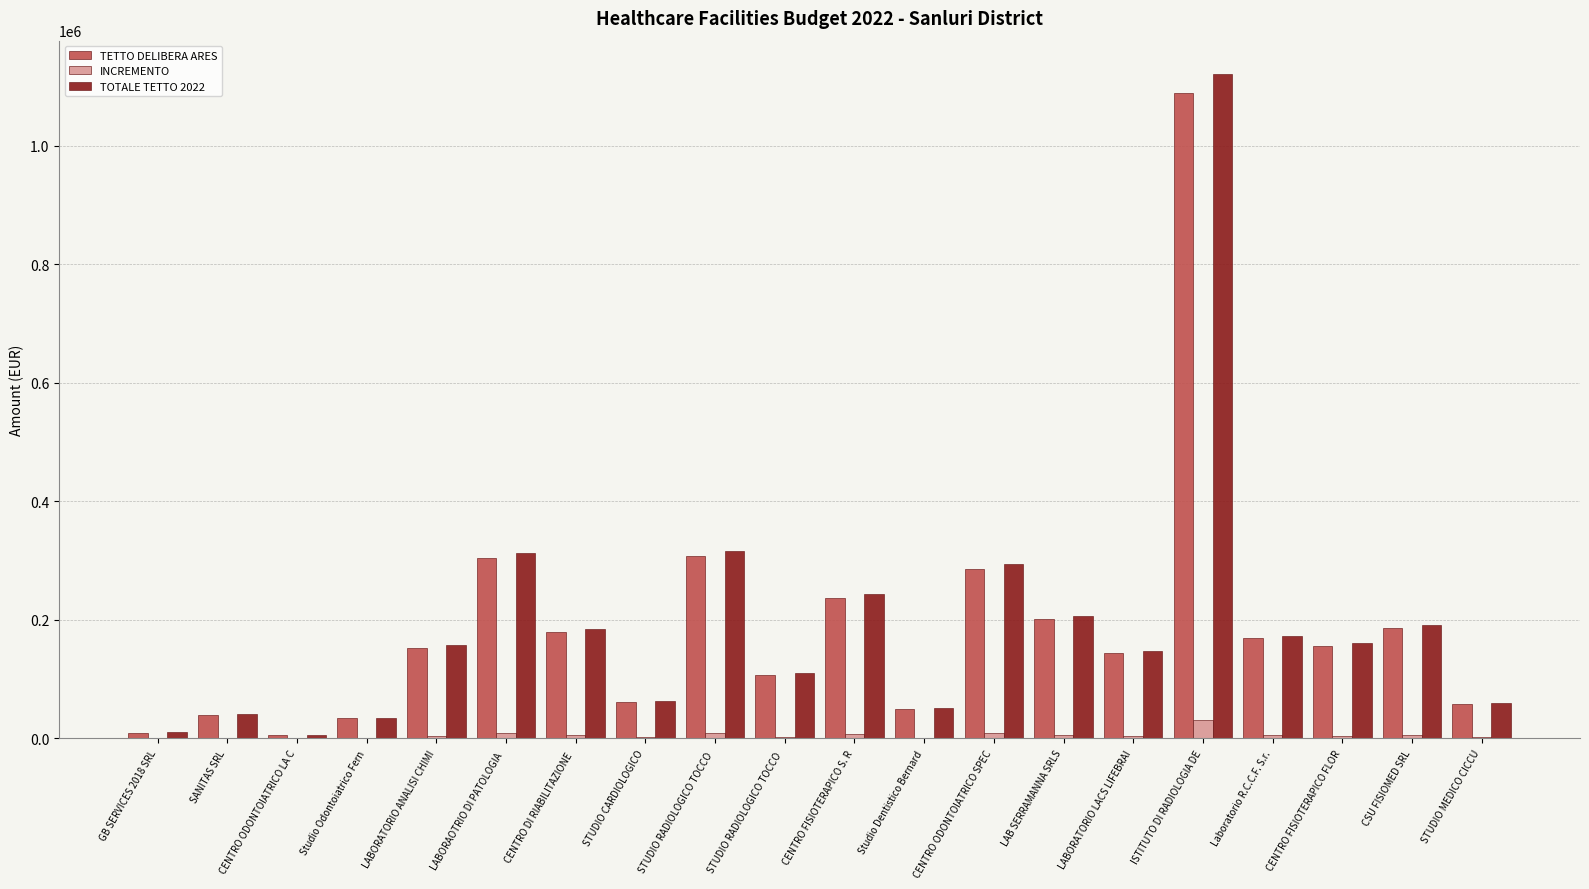

How many groups of bars are there?

20